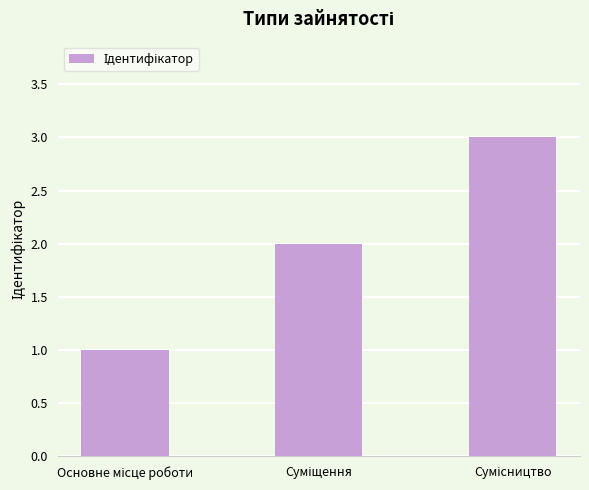

Are the bars horizontal?

No